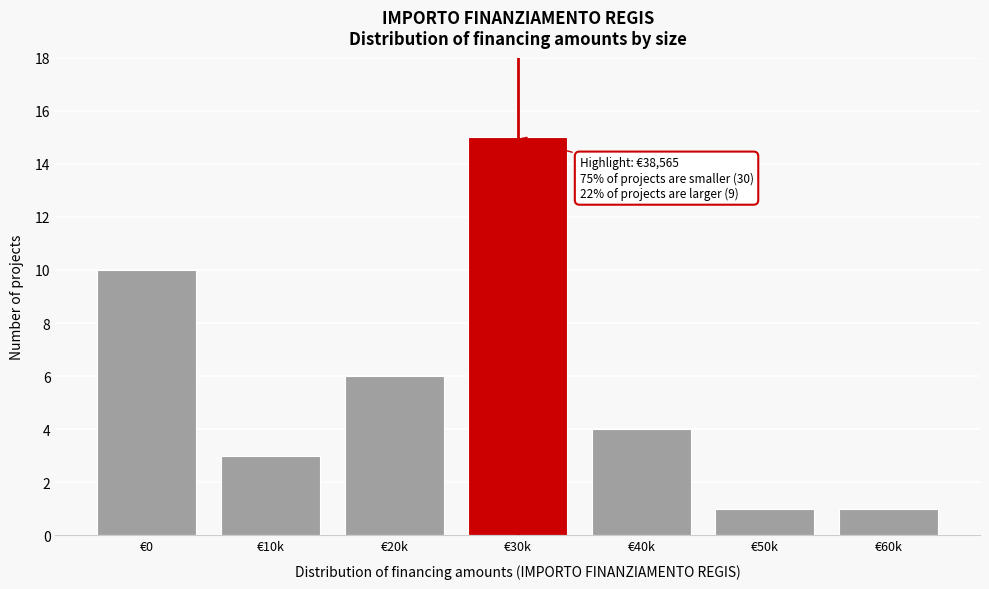

Reading left to right, extract all data points from this chart.

€0=10	€10k=3	€20k=6	€30k=15	€40k=4	€50k=1	€60k=1